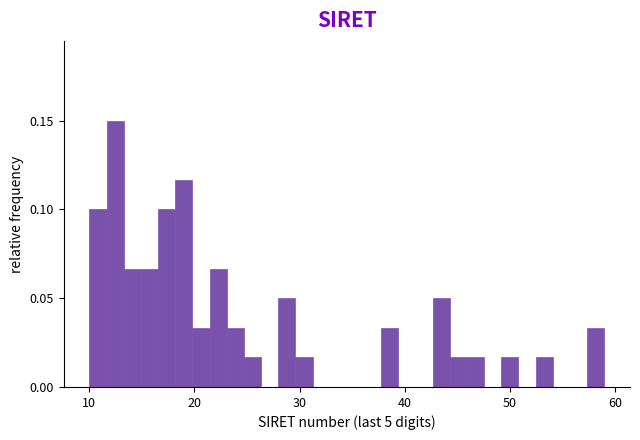

Around what value on the x-axis is the tallest bar? Give the approximate position of its centre, as read against the axis.

12